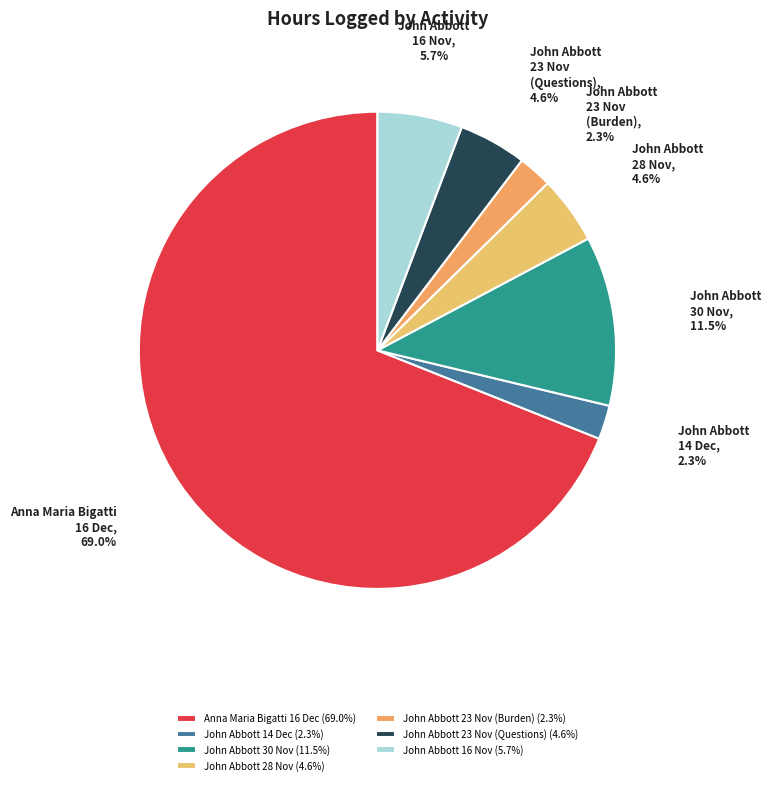

How many slices are in this pie chart?

7